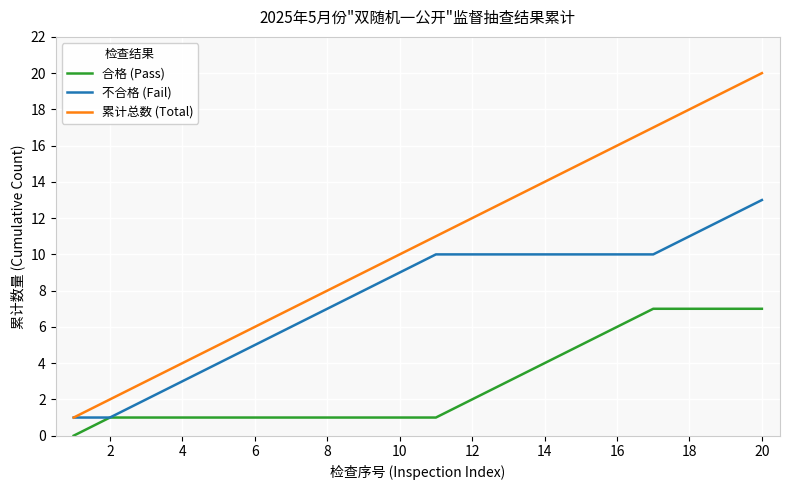

True or false: 合格 (Pass) and 累计总数 (Total) cross at least once.

False